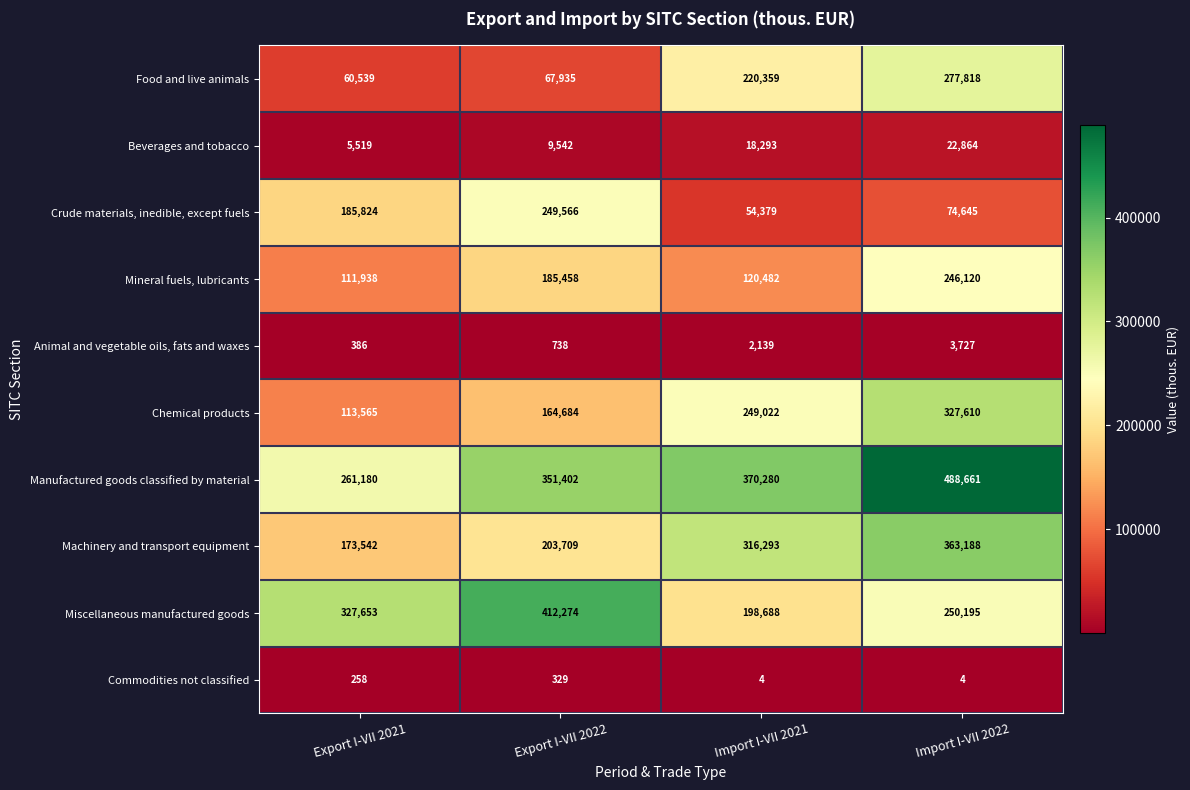

Which series changed the most between Export I-VII 2022 and Import I-VII 2022?

Food and live animals